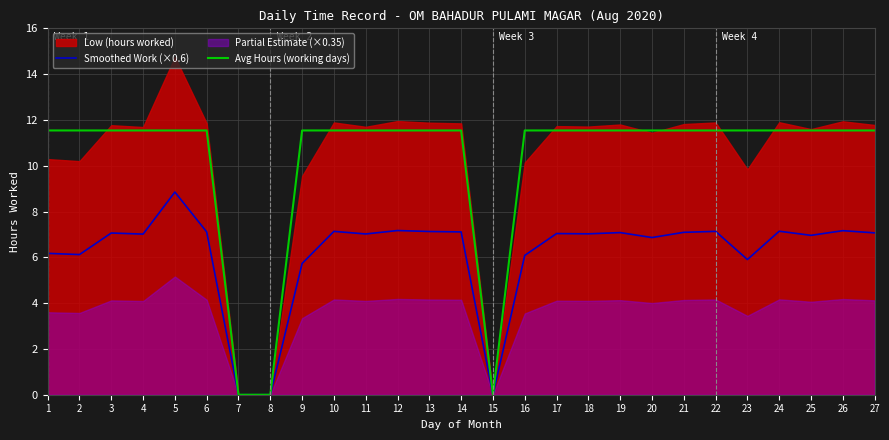

What is the value of the Smoothed Work (×0.6) point at the 23rd from the left?

5.9